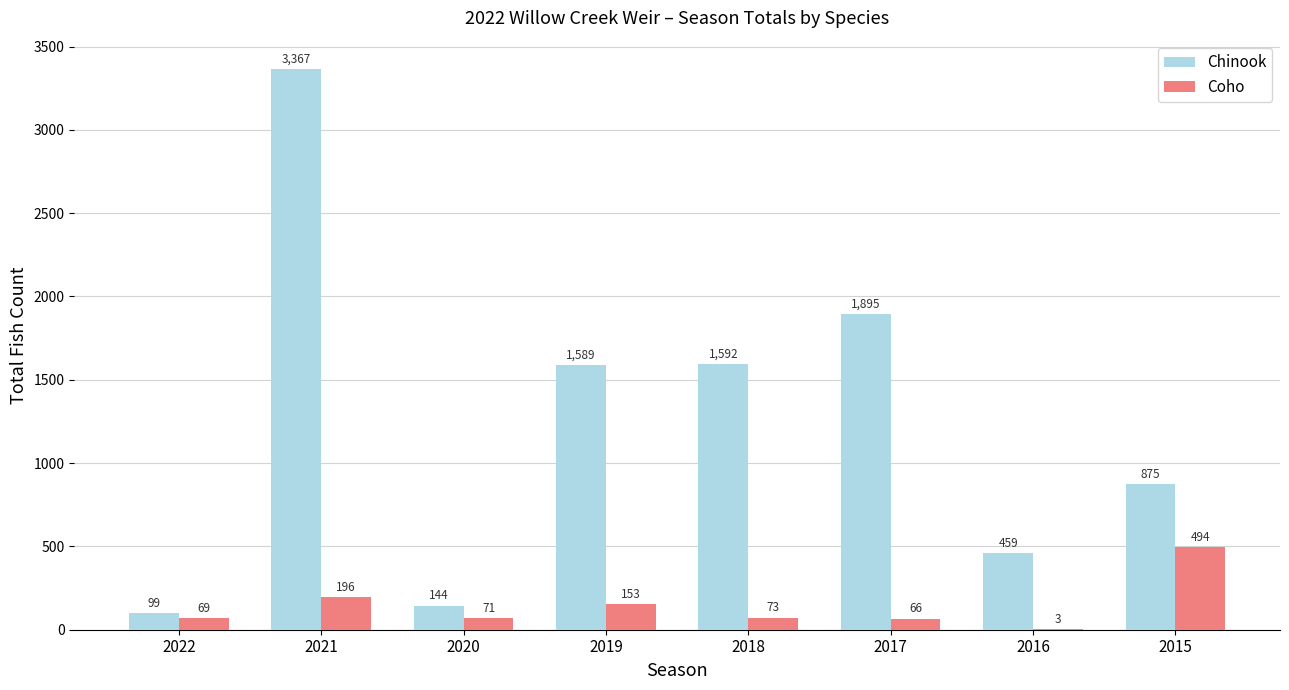

What is the spread (max minus min) of values at 2018?

1519